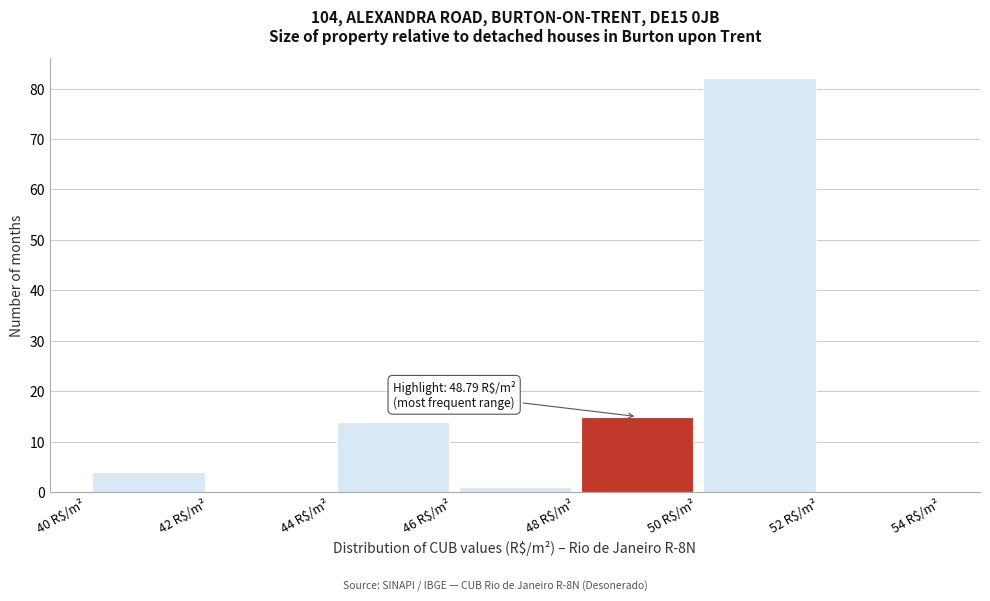

Which range on the x-axis has the tallest bar?

50 to 52